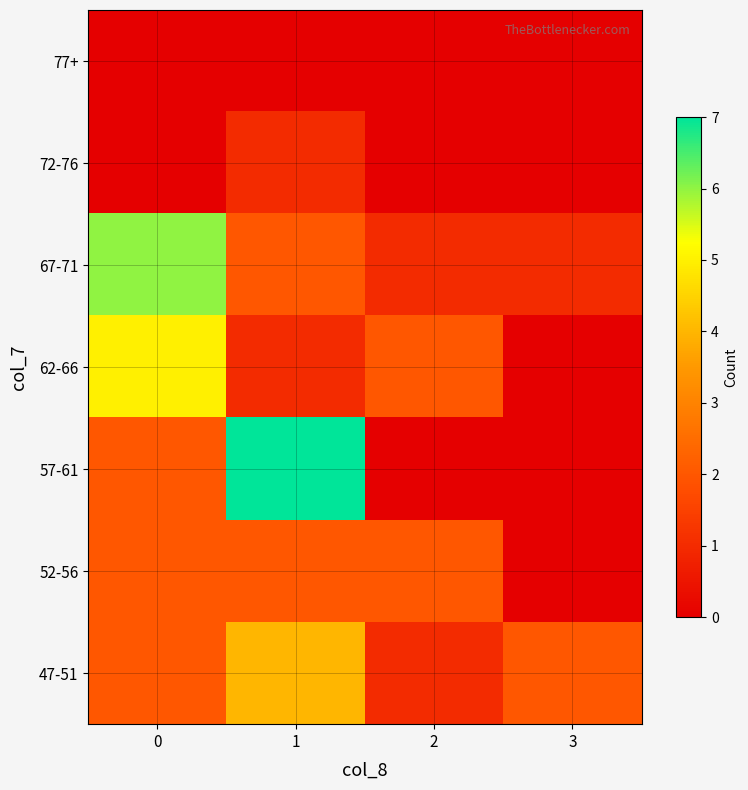

Between 1 and 3, which series saw the biggest shift?

57-61